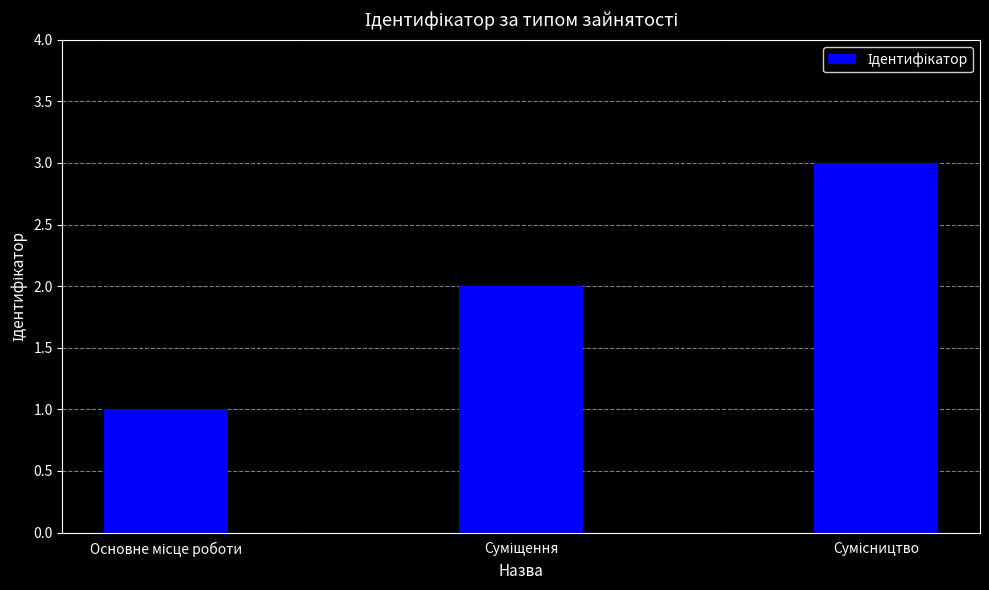

How many distinct data groups are displayed?

1